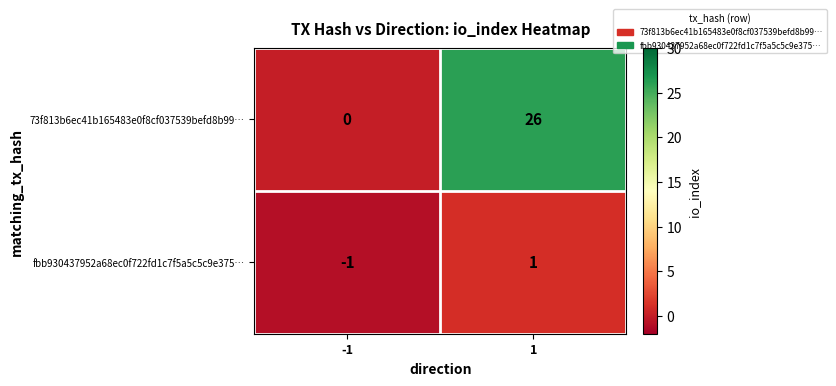

The value of 73f813b6ec41b165483e0f8cf037539befd8b99… at -1 is 0. True or false?

True